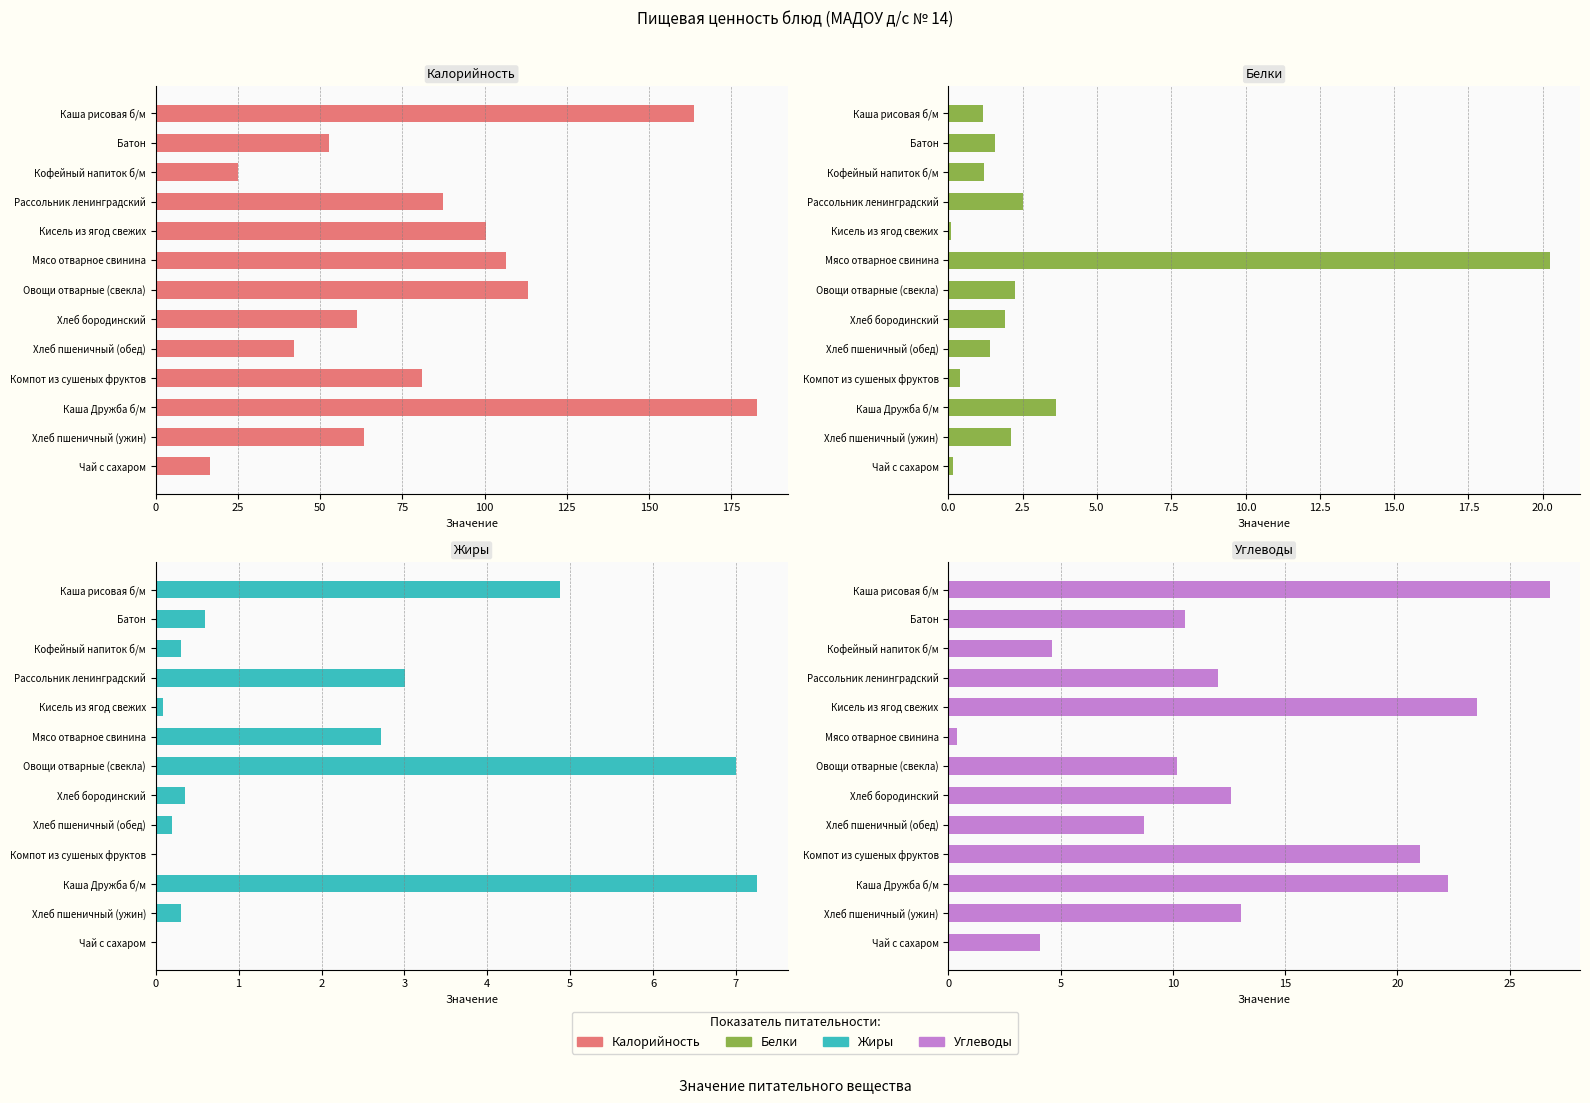

What is the average value of the Белки series?

3.0